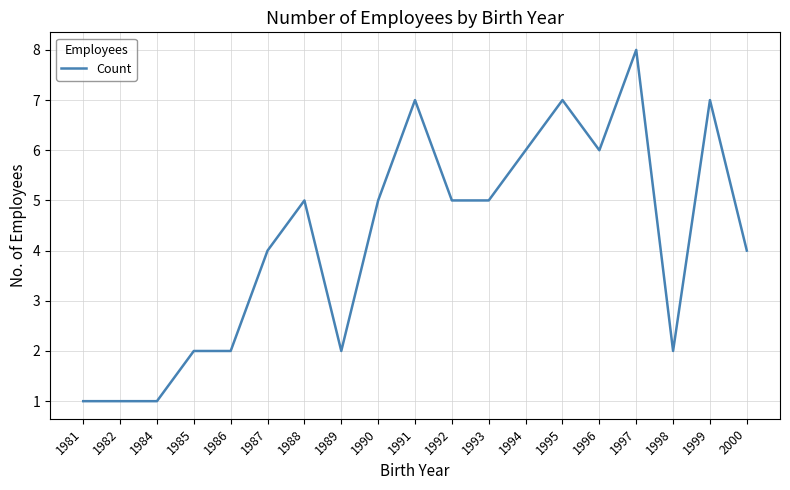

True or false: the data has more than 0 interior local peaks.

True